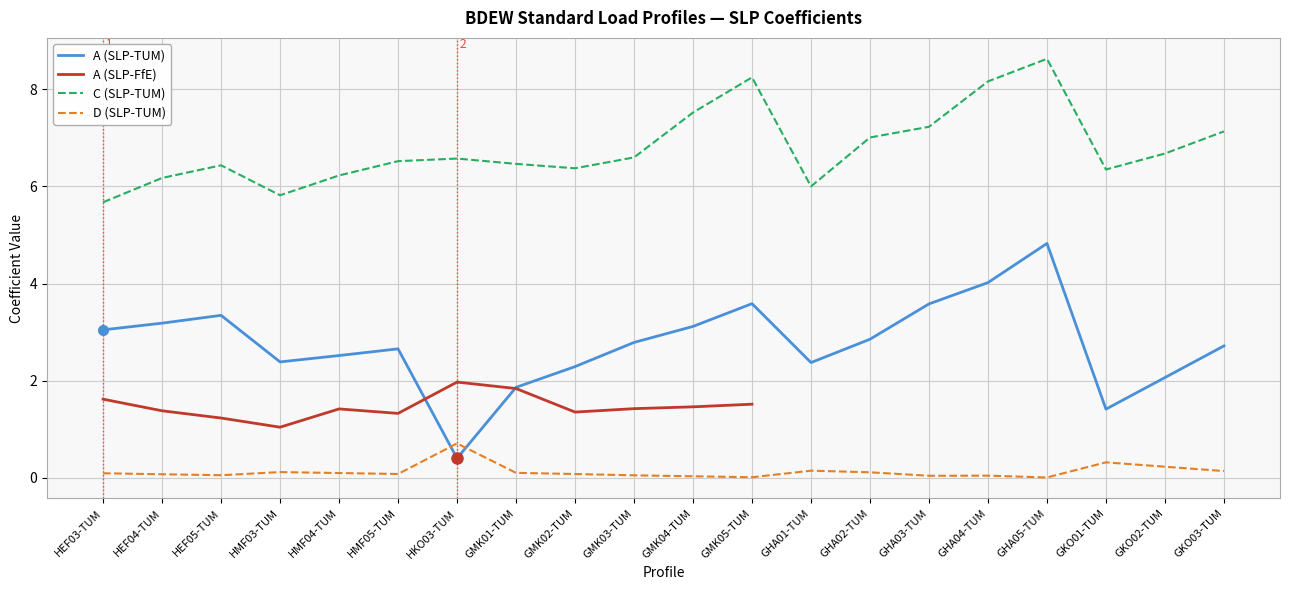

Where does the C (SLP-TUM) series first go above 6?

HEF04-TUM